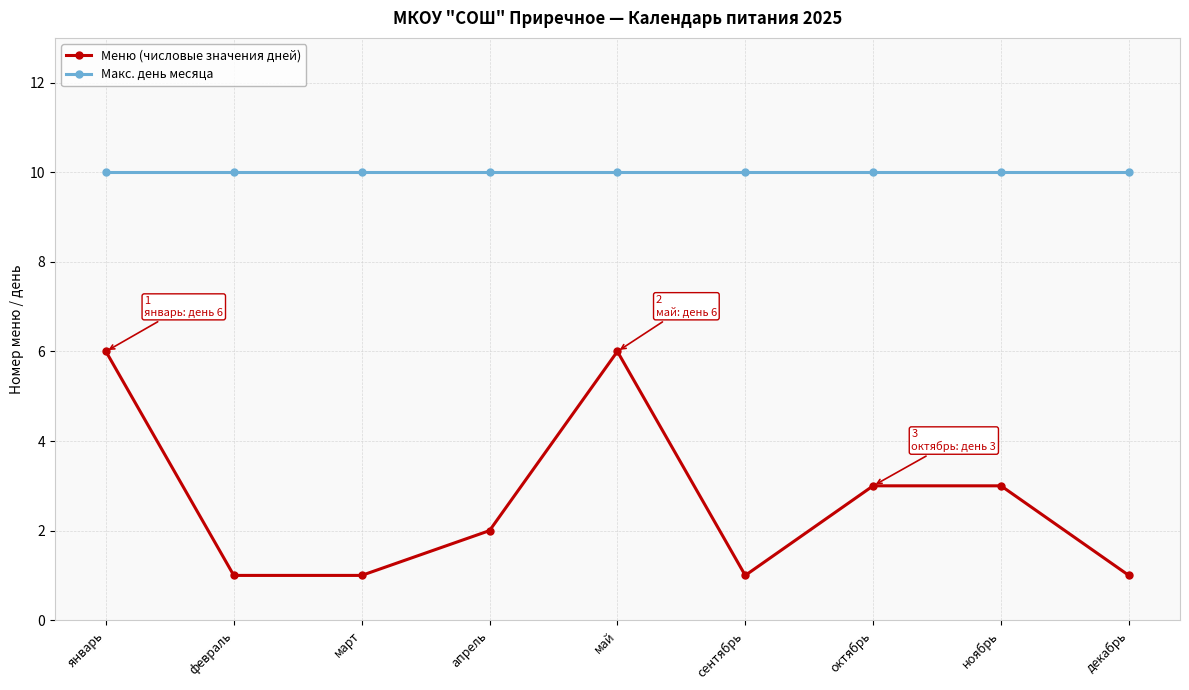

What position from the right is март?

7